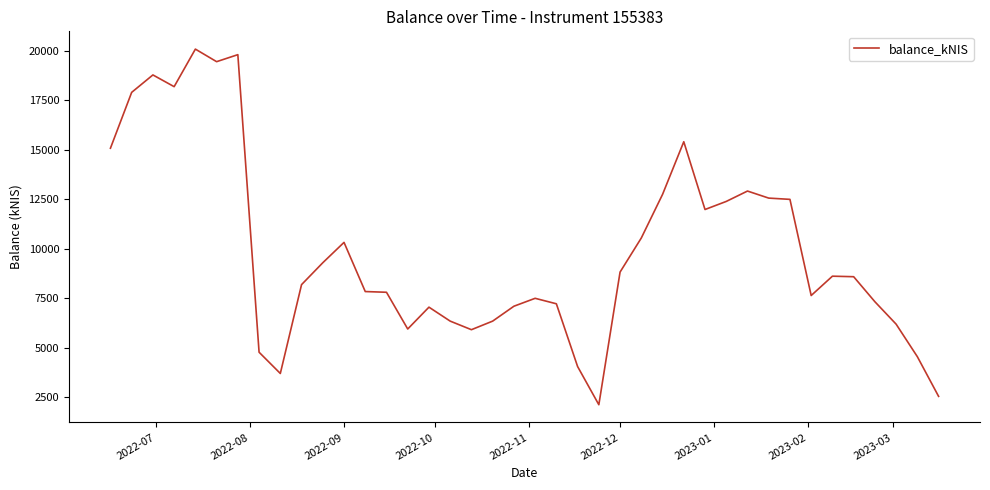

What is the minimum value shown in the chart?

2118.1